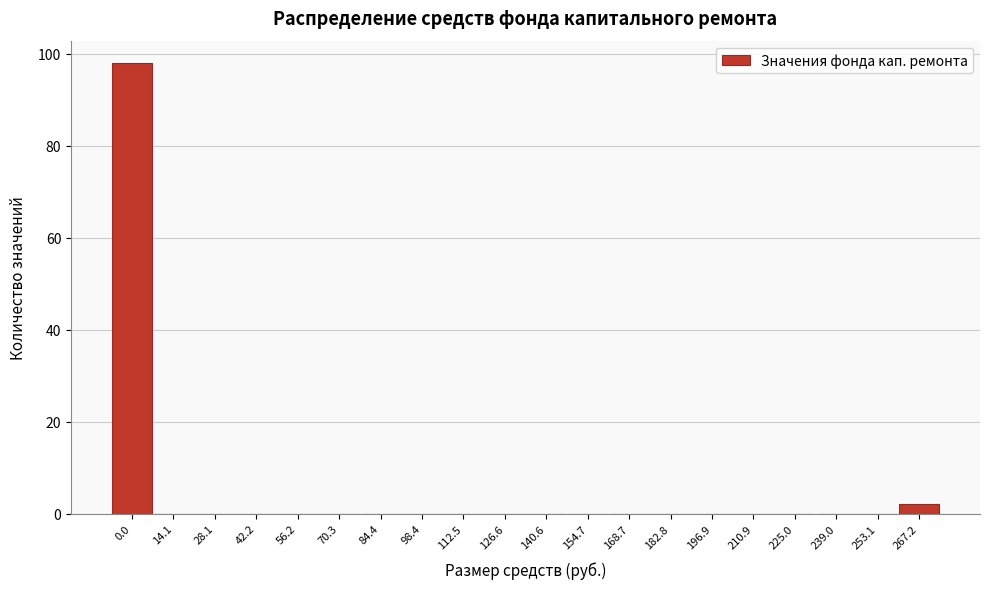

Reading left to right, transcribe all the data shown in this chart.

0.0=98	14.1=0	28.1=0	42.2=0	56.2=0	70.3=0	84.4=0	98.4=0	112.5=0	126.6=0	140.6=0	154.7=0	168.7=0	182.8=0	196.9=0	210.9=0	225.0=0	239.0=0	253.1=0	267.2=2